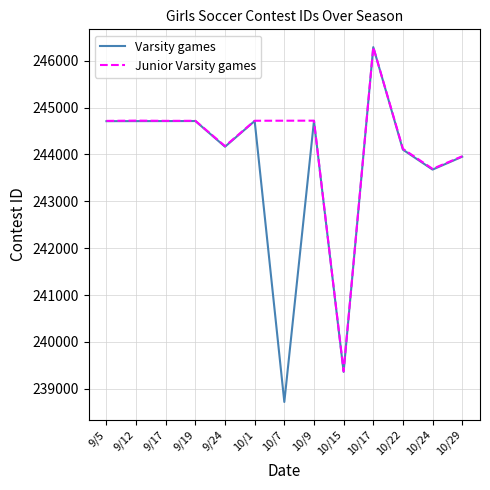

The value of Varsity games at 10/7 is 358412. True or false?

False